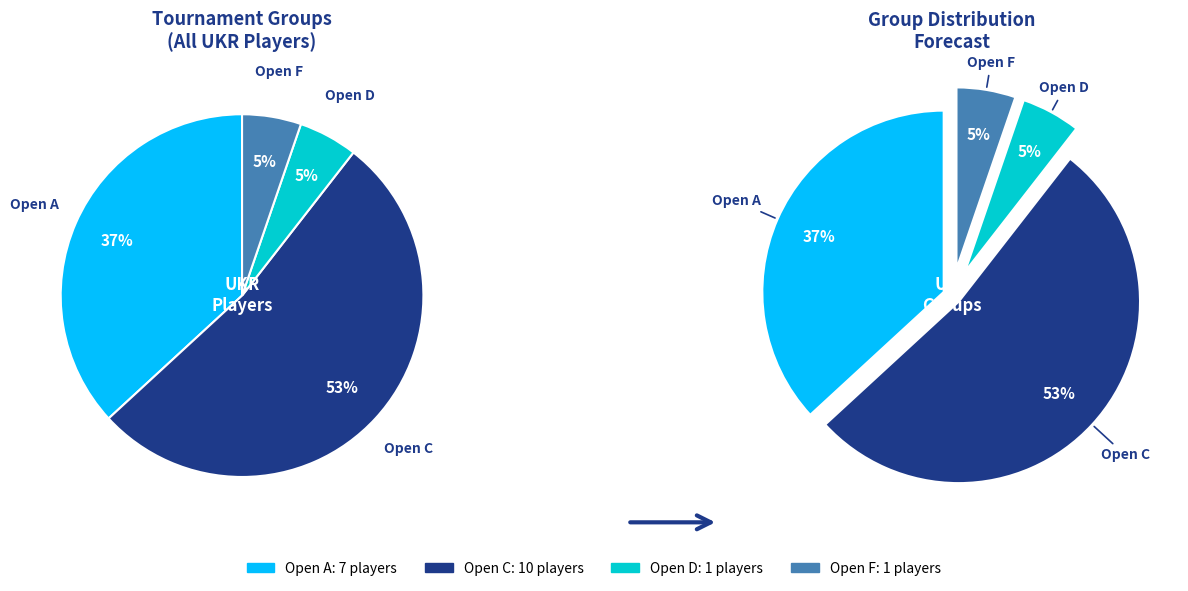

What is the smallest slice in the pie chart?

Open D